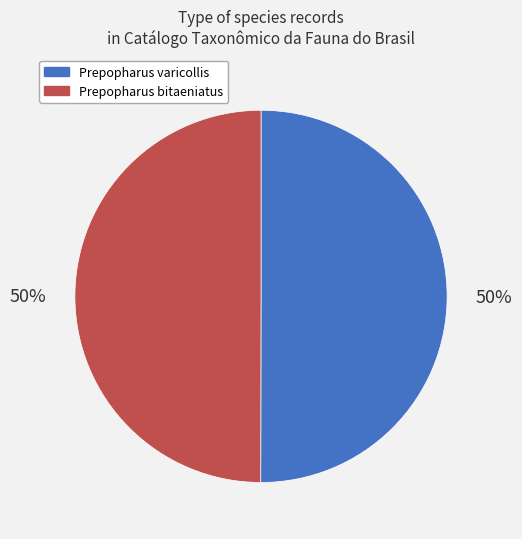

Is it true that Prepopharus varicollis is 38% of the pie?

False